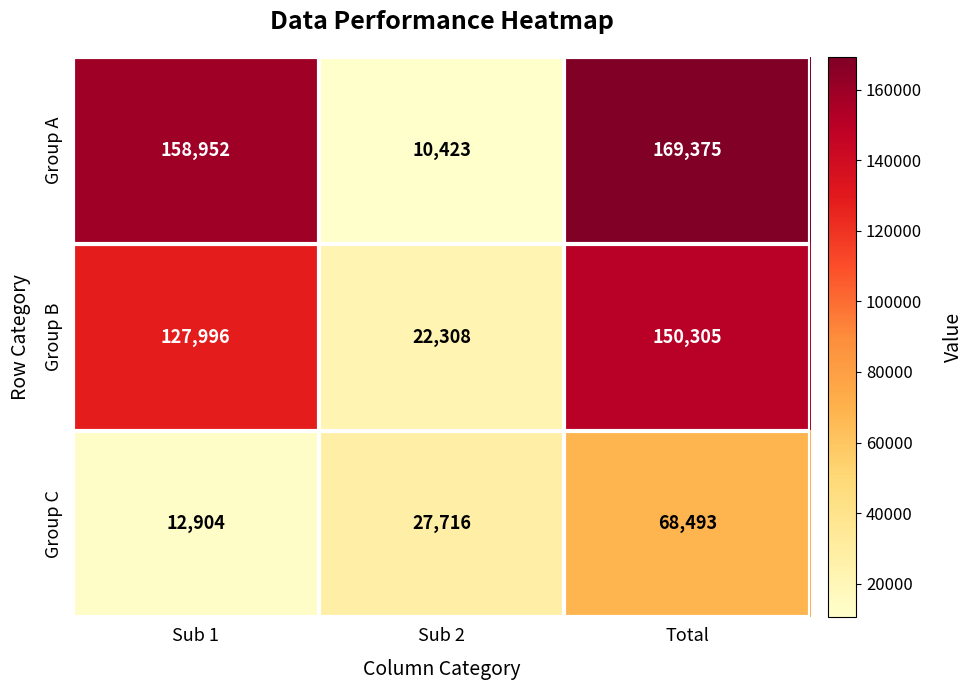

The value of Group A at Sub 2 is 10423. True or false?

True